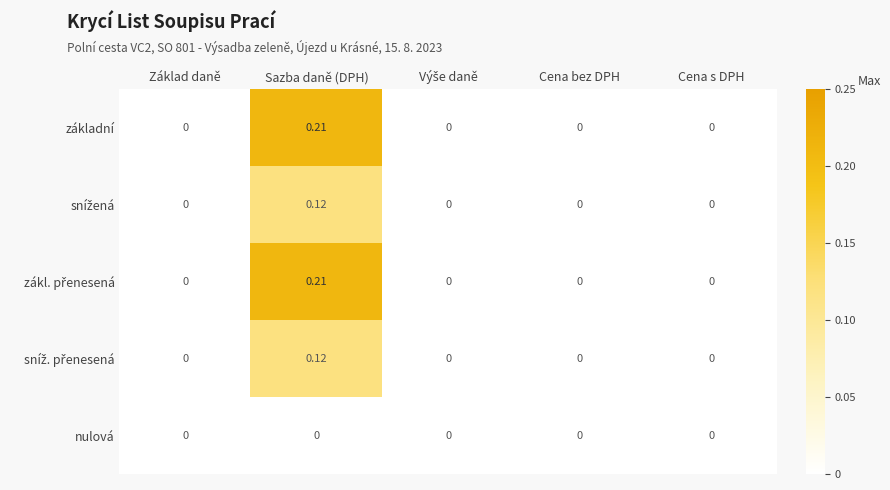

At which category is the sum across all series the highest?

Sazba daně (DPH)